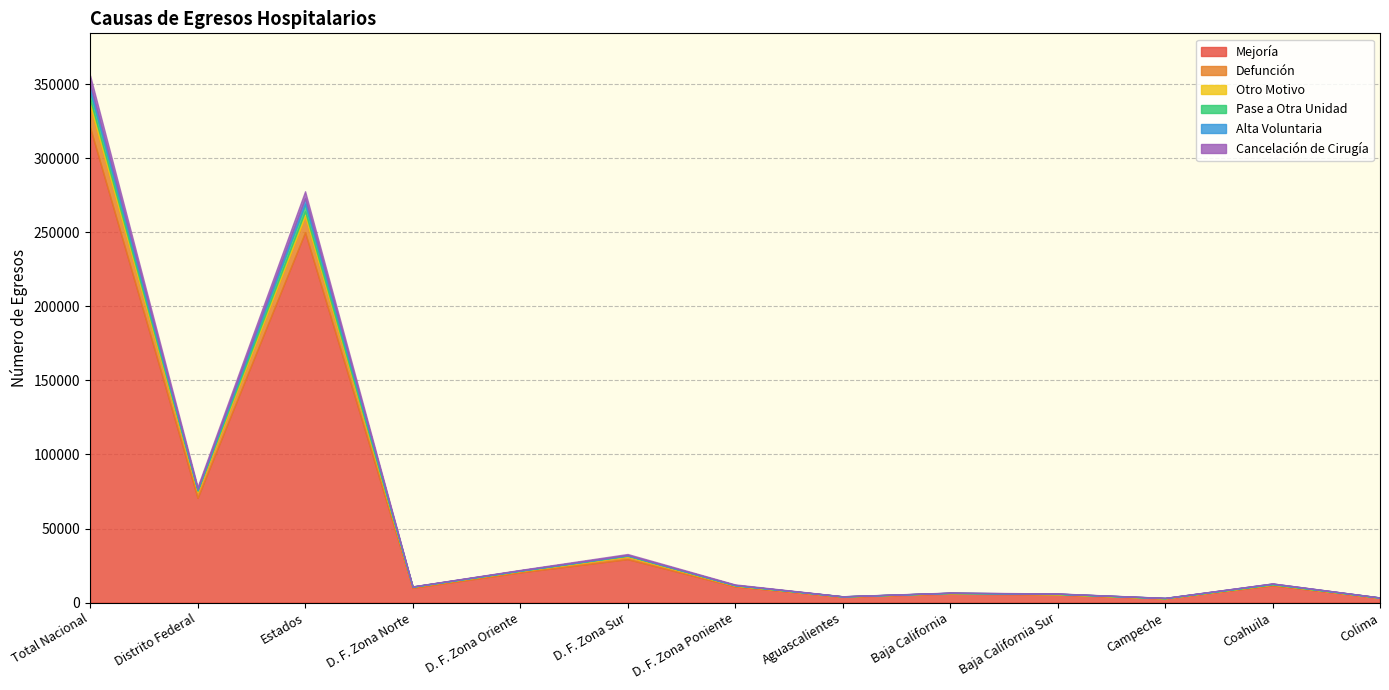

What is the label of the 11th point from the right?

Estados